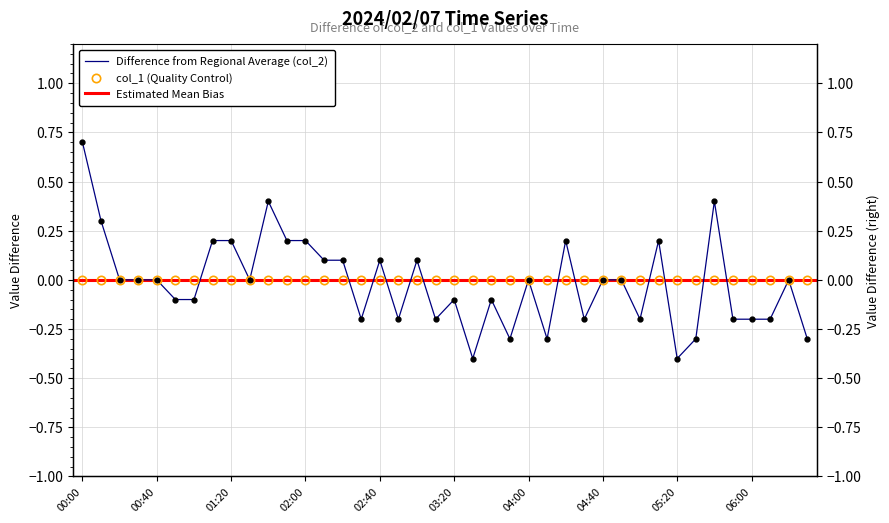

Which has a higher value, 02:50 or 02:00?

02:00